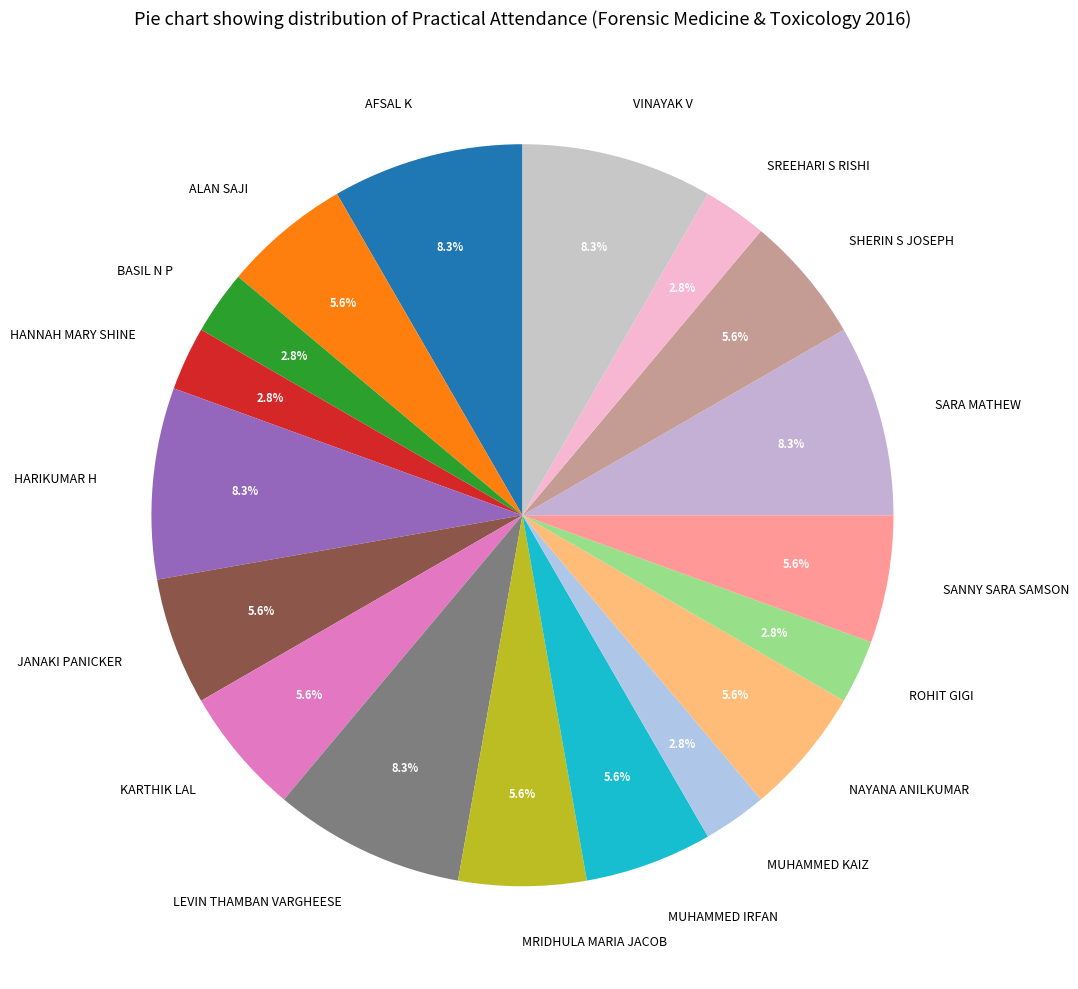

Between HANNAH MARY SHINE and VINAYAK V, which is larger?

VINAYAK V